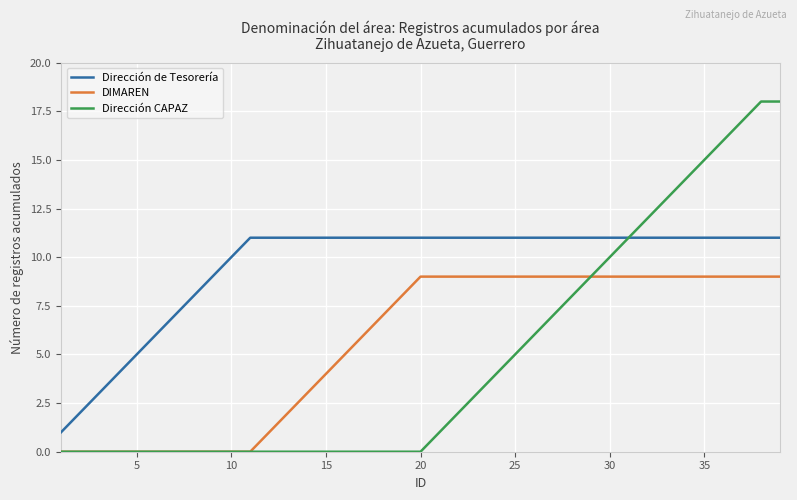

List the series in order of their peak value, lowest first.

DIMAREN, Dirección de Tesorería, Dirección CAPAZ